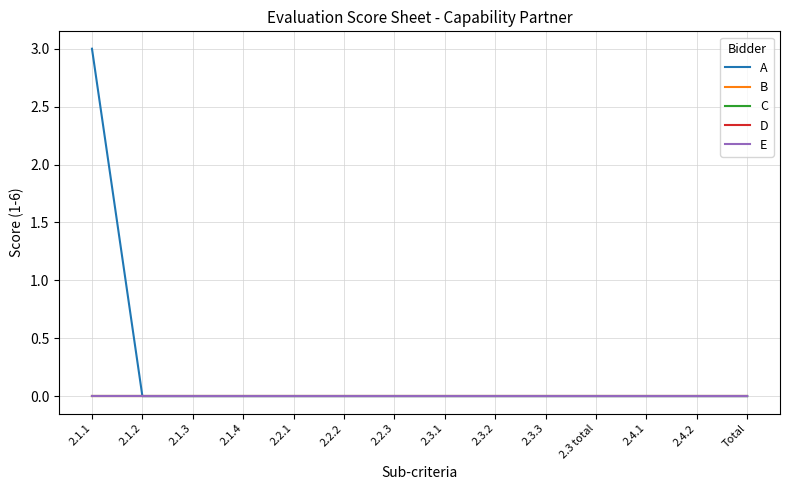

Reading left to right, extract all data points from this chart.

A: 3	0	0	0	0	0	0	0	0	0	0	0	0	0
B: 0	0	0	0	0	0	0	0	0	0	0	0	0	0
C: 0	0	0	0	0	0	0	0	0	0	0	0	0	0
D: 0	0	0	0	0	0	0	0	0	0	0	0	0	0
E: 0	0	0	0	0	0	0	0	0	0	0	0	0	0